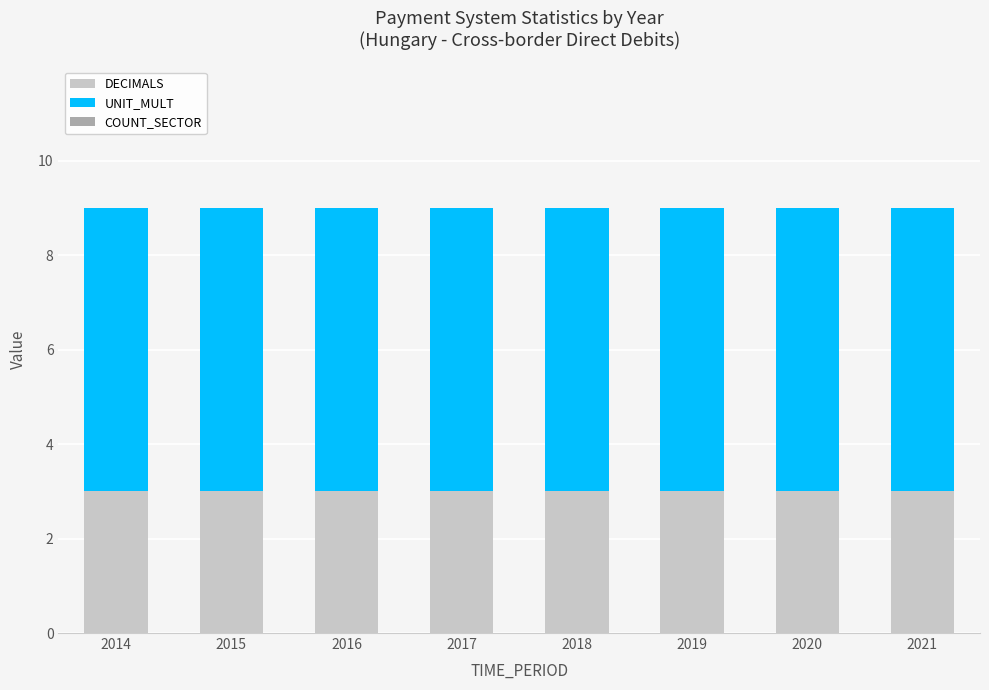

What is the total value across all series at 2014?

9